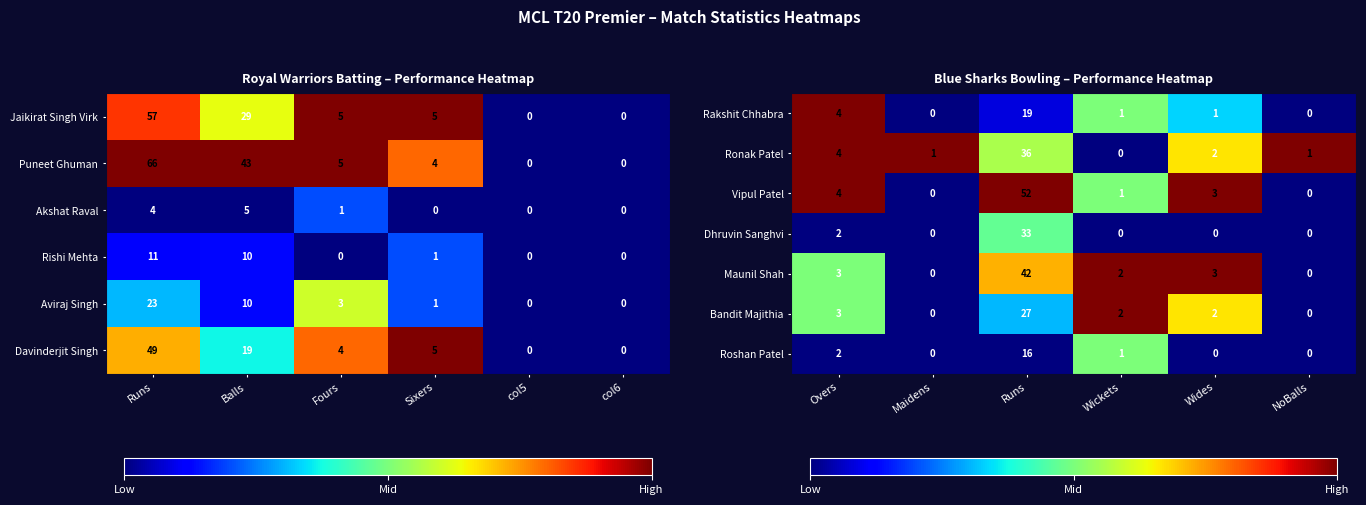

What is the average value of the Rakshit Chhabra series?

4